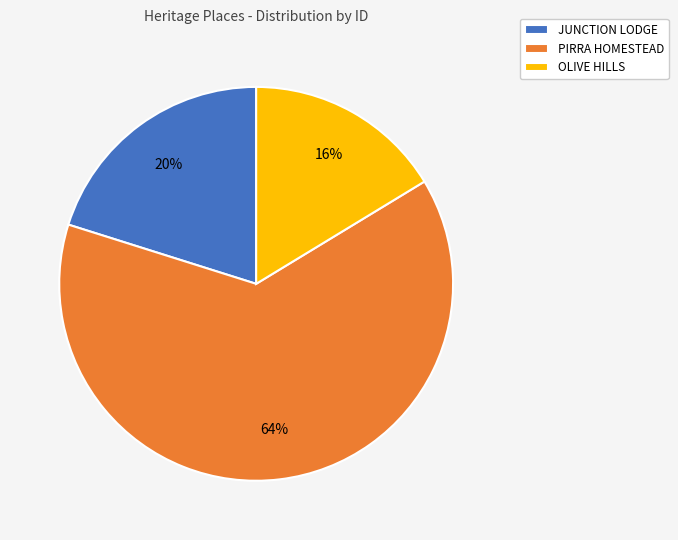

Combined, do OLIVE HILLS and JUNCTION LODGE account for over 50%?

No